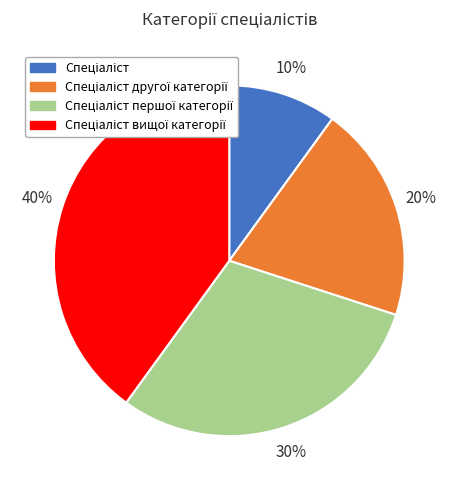

Count the number of slices in the pie.

4